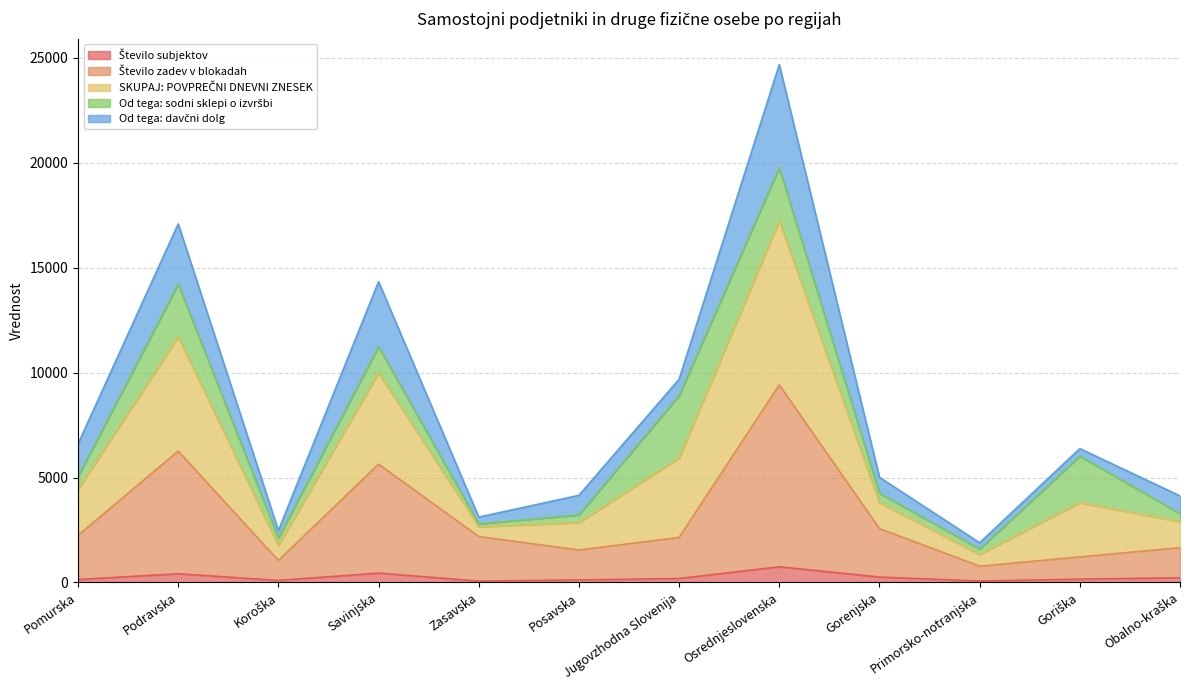

True or false: Število subjektov has a value of 186.0 at Jugovzhodna Slovenija.

True